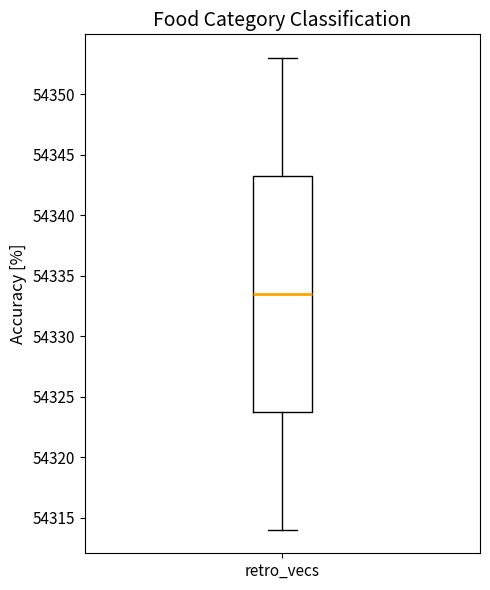

Where does the median line of the box for retro_vecs sit on the y-axis? The values are not printed on the chart, so give them approximately, as read against the axis.

54333.5